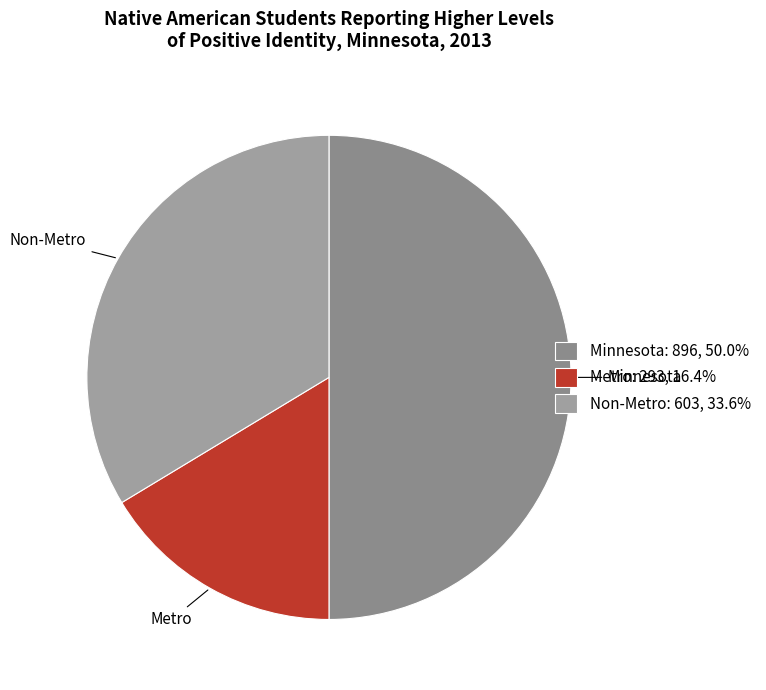

What is the ratio of the value at Metro to the value at Minnesota?

0.3